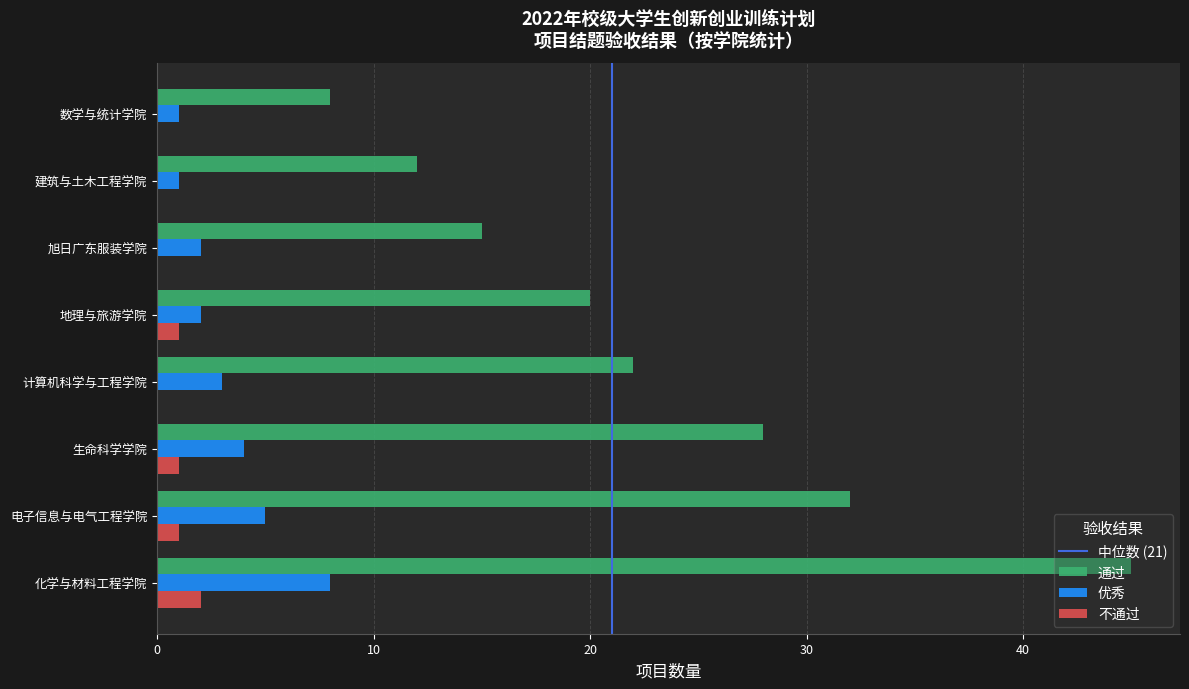

What is the sum of the 通过 values at 建筑与土木工程学院 and 化学与材料工程学院?

57